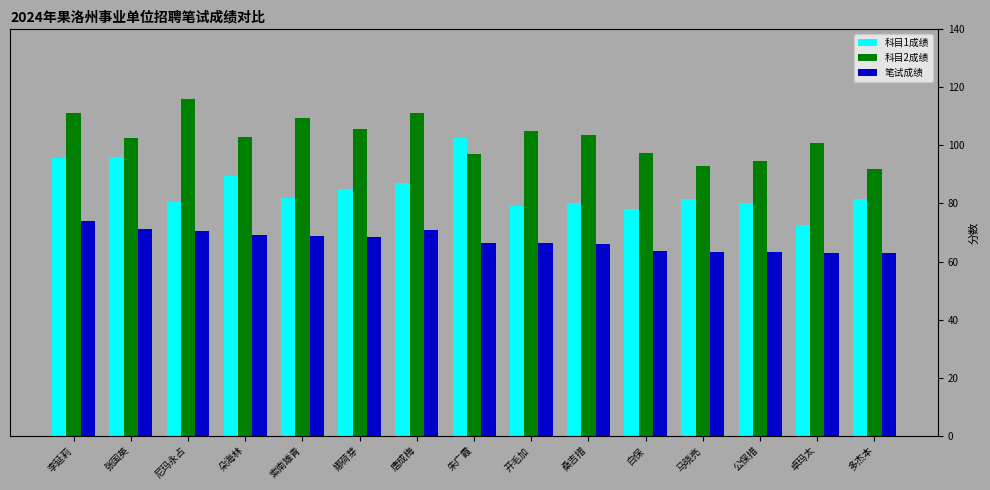

How many bars are there in total?

45